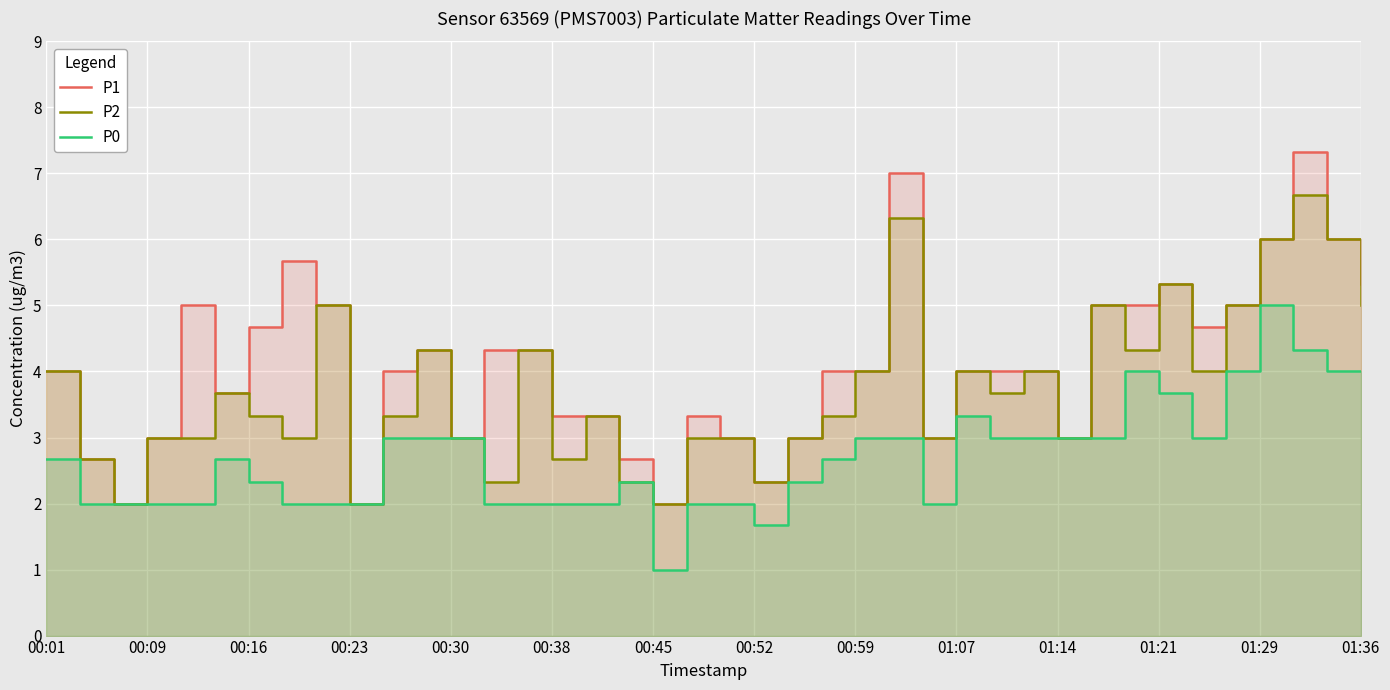

How many lines are shown in the chart?

3